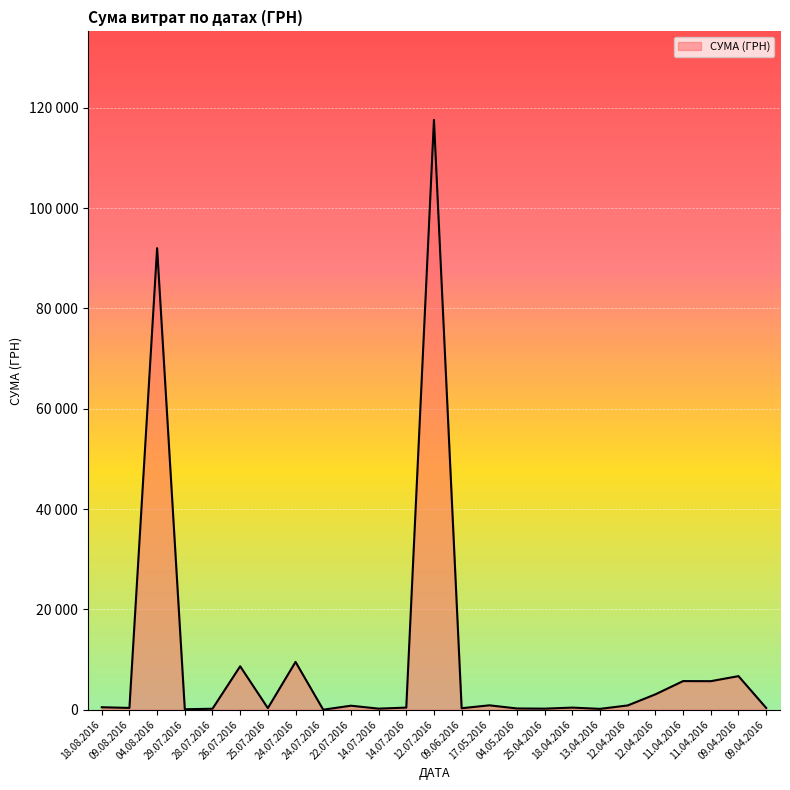

Reading left to right, extract all data points from this chart.

496.0	361.8	91998.9	97.8	199.0	8661.0	323.2	9532.1	11.2	805.0	219.0	425.8	117568.8	300.0	881.4	252.8	215.5	425.8	173.9	859.3	3071.0	5709.6	5693.4	6700.0	361.8